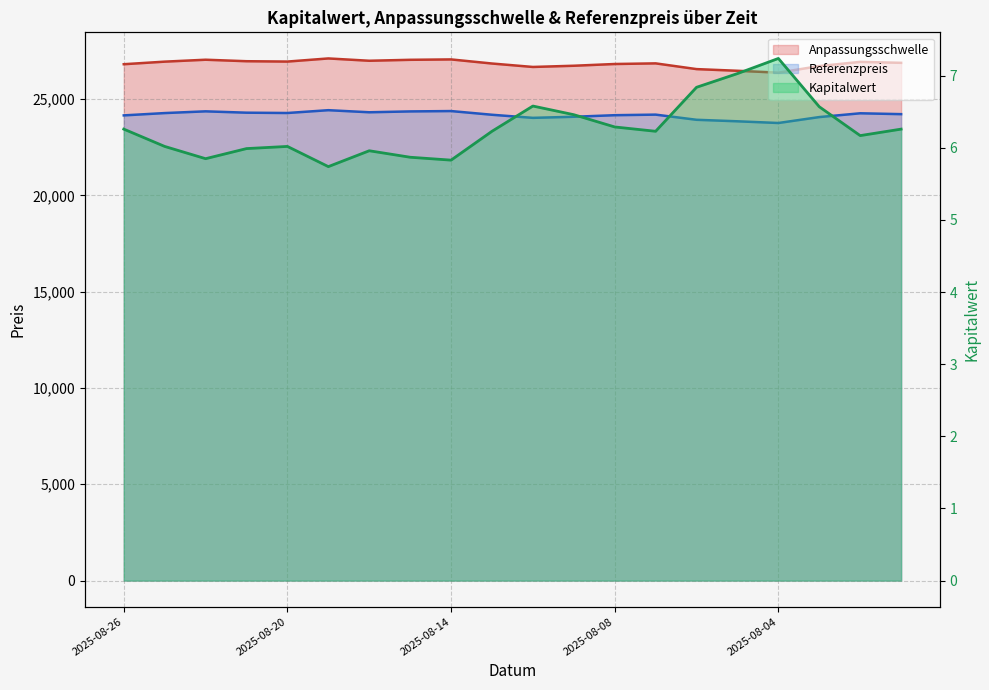

What is the label of the 20th point from the left?

2025-07-29